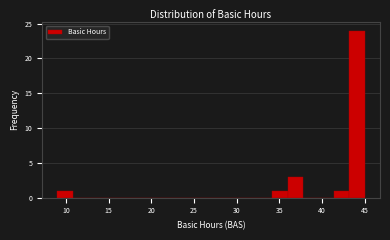

Read against the x-axis, roughly where is the centre of the tallest bar?

44.0